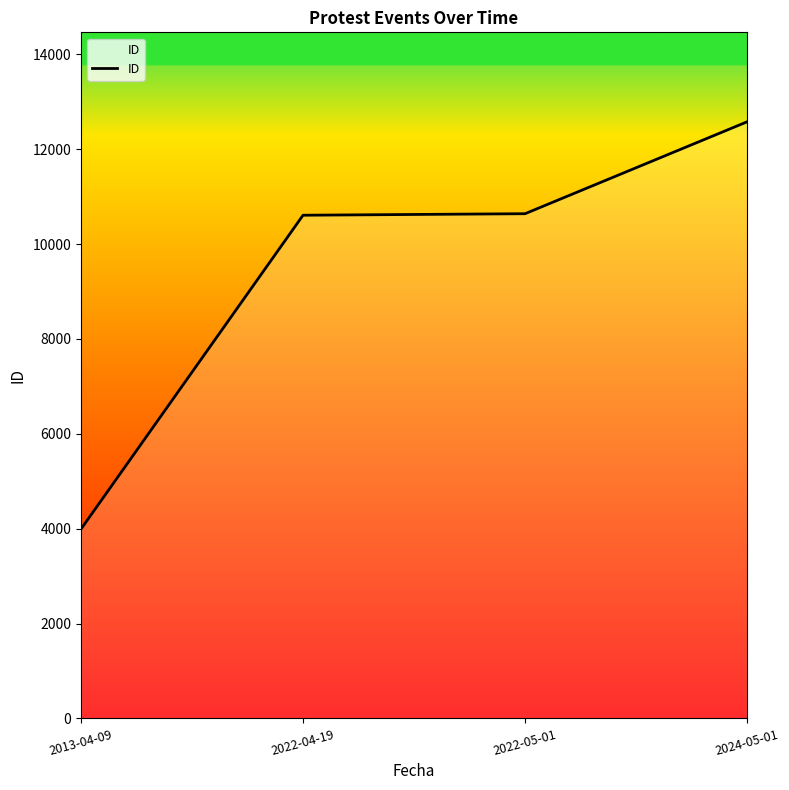

The chart shows a value of 3992 at 2013-04-09. True or false?

True